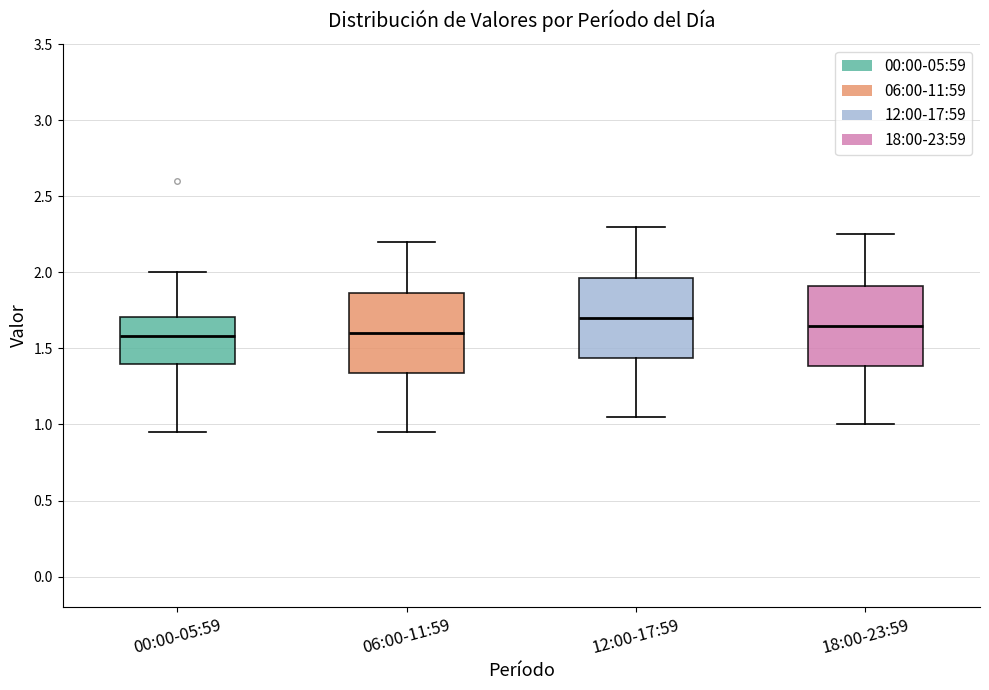

Reading left to right, read every box against the y-axis: the position of its median line, the range the box covers, and the ends of its whiskers. The values are not printed on the chart, so give them approximately, as read against the axis.

00:00-05:59: median 1.60, box 1.40 to 1.70, whiskers 0.95 to 2.00
06:00-11:59: median 1.60, box 1.35 to 1.85, whiskers 0.95 to 2.20
12:00-17:59: median 1.70, box 1.45 to 1.95, whiskers 1.05 to 2.30
18:00-23:59: median 1.65, box 1.40 to 1.90, whiskers 1.00 to 2.25